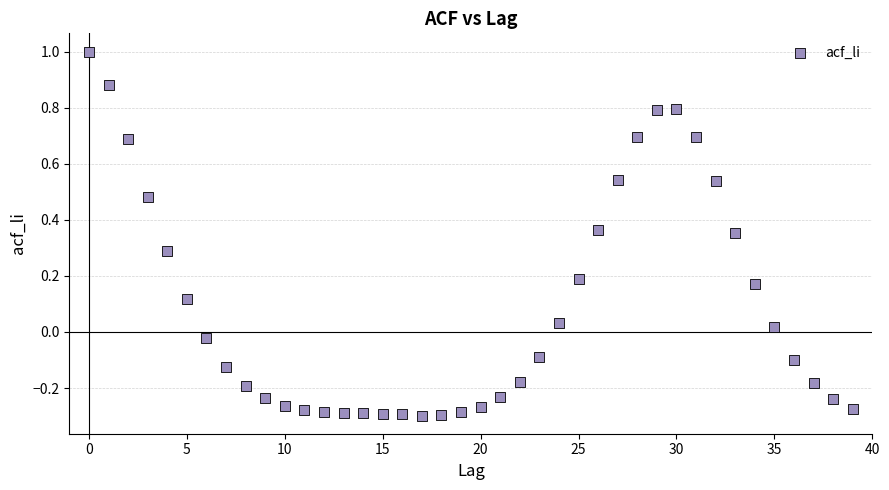

What is the range of Y values (max minus min)?

1.3